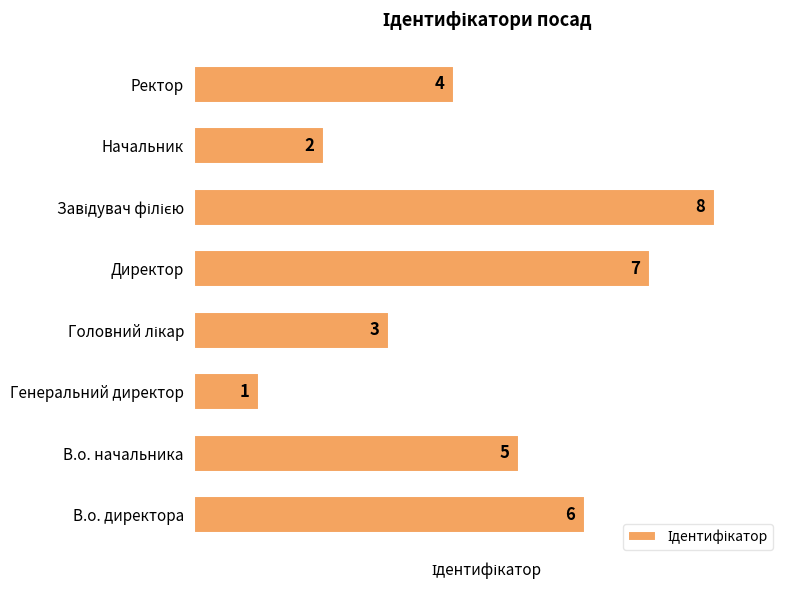

What is the change in value from Начальник to Ректор?

+2